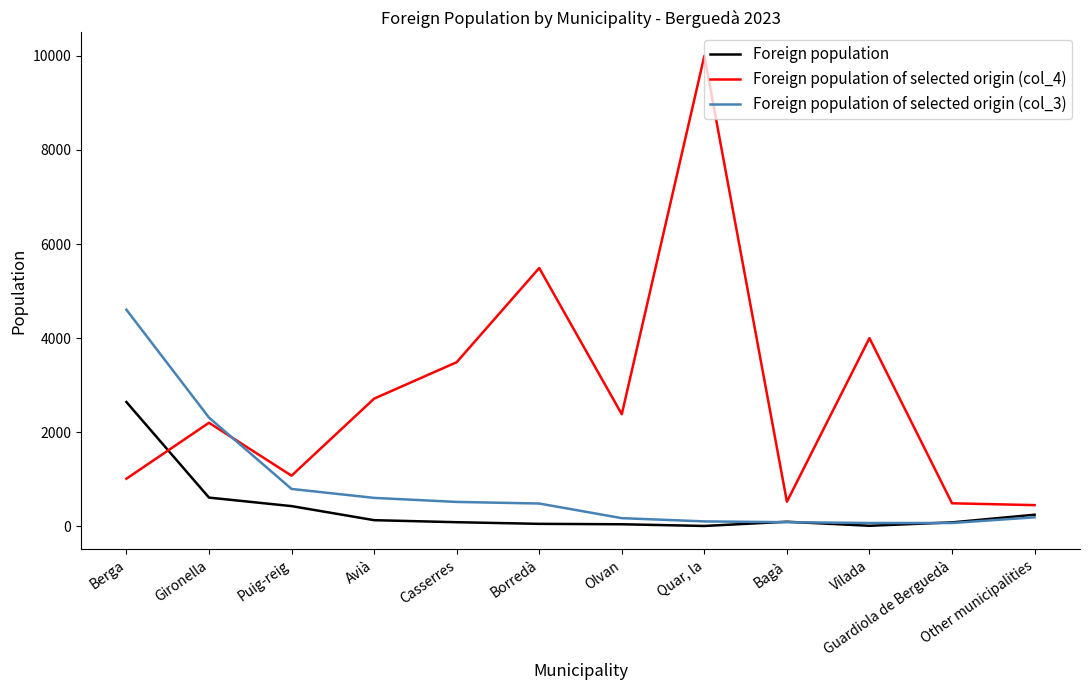

At which category is the sum across all series the highest?

Quar, la